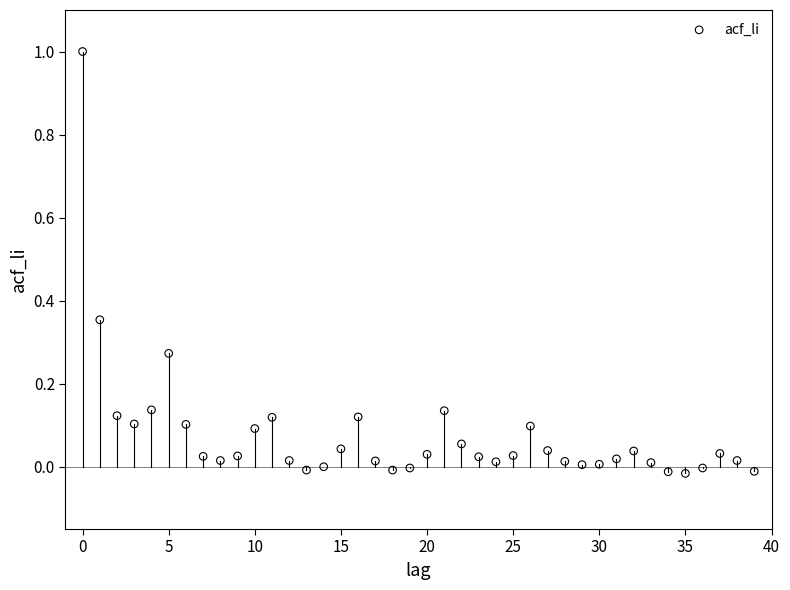

What is the range of Y values (max minus min)?

1.0